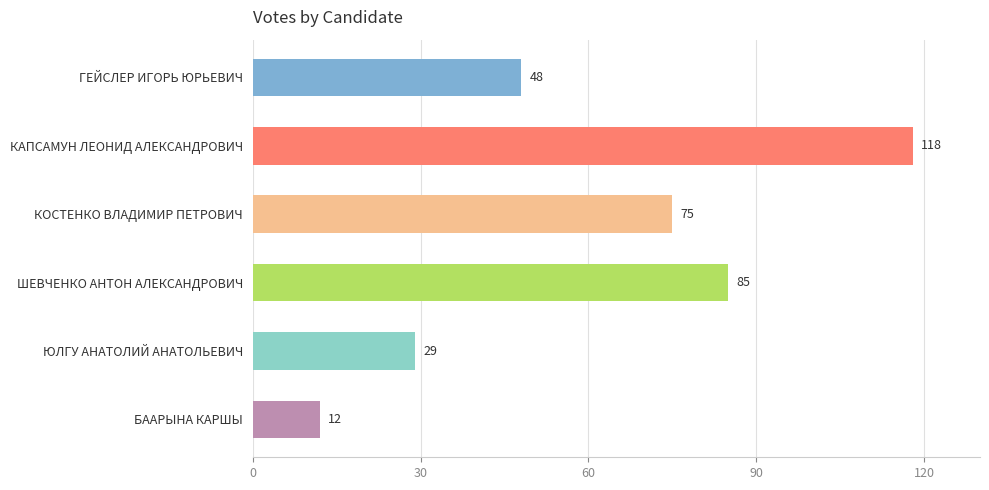

Rank the categories by value from lowest to highest.

БААРЫНА КАРШЫ, ЮЛГУ АНАТОЛИЙ АНАТОЛЬЕВИЧ, ГЕЙСЛЕР ИГОРЬ ЮРЬЕВИЧ, КОСТЕНКО ВЛАДИМИР ПЕТРОВИЧ, ШЕВЧЕНКО АНТОН АЛЕКСАНДРОВИЧ, КАПСАМУН ЛЕОНИД АЛЕКСАНДРОВИЧ